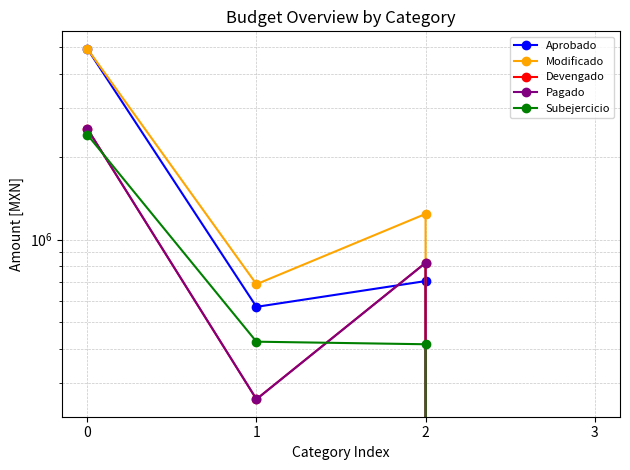

How many data points does each series have?

4